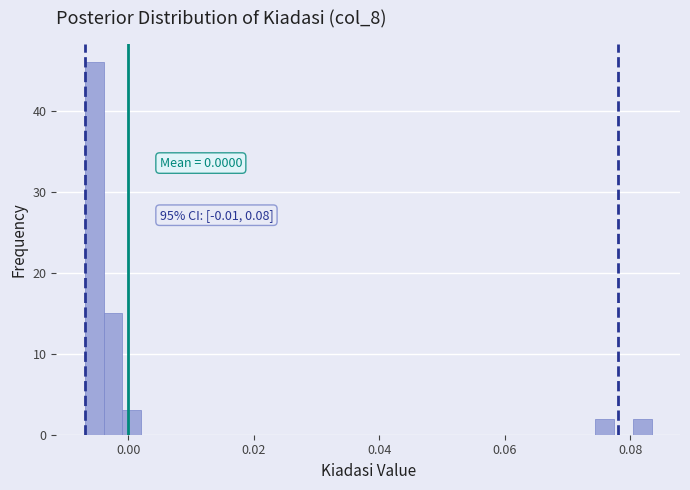

Around what value on the x-axis is the tallest bar? Give the approximate position of its centre, as read against the axis.

-0.006